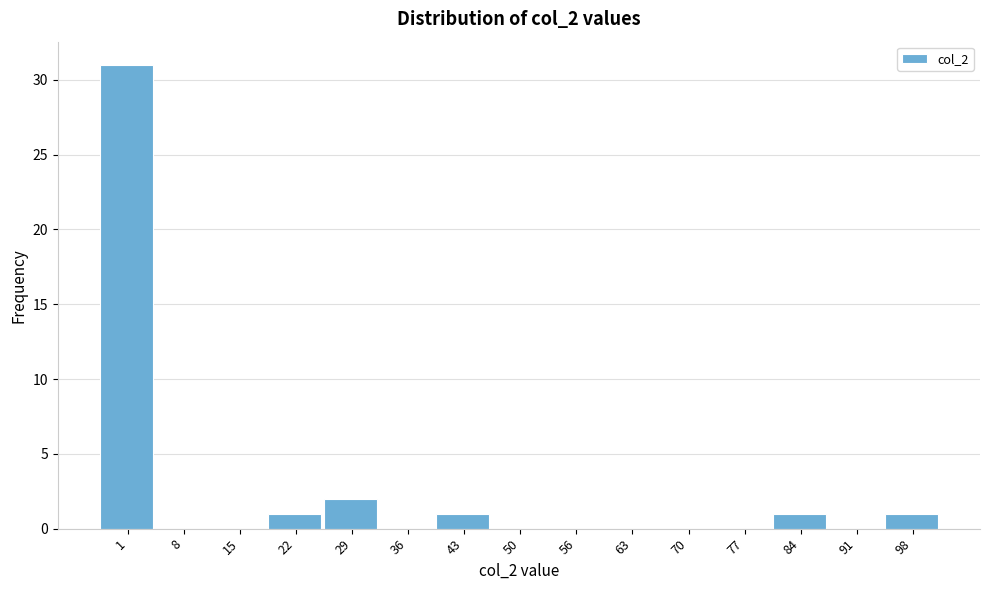

Reading right to left, what are all the values shown in this chart?

98=1	91=0	84=1	77=0	70=0	63=0	56=0	50=0	43=1	36=0	29=2	22=1	15=0	8=0	1=31